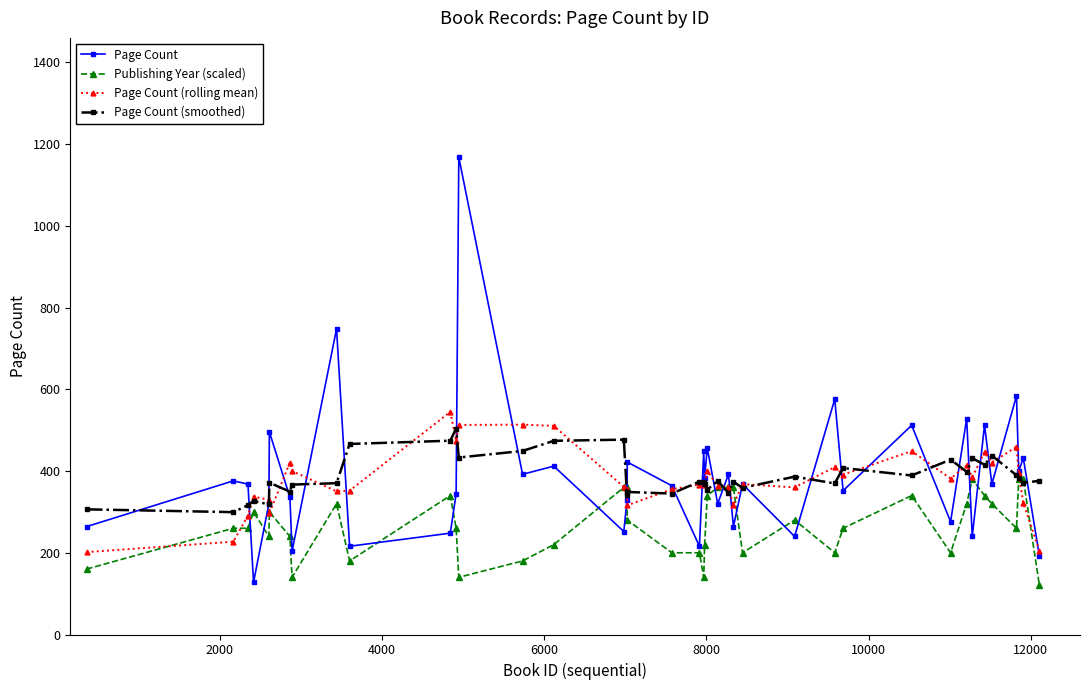

What is the value of the Page Count point at the 13th from the left?

1168.0